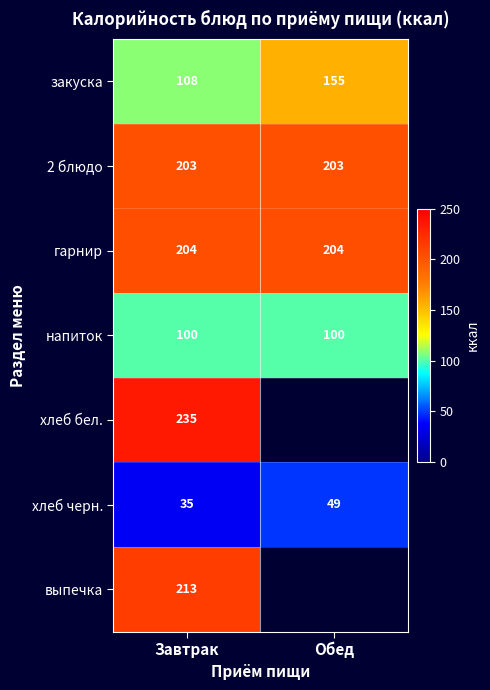

What is the difference between the maximum and minimum values in the закуска series?

47